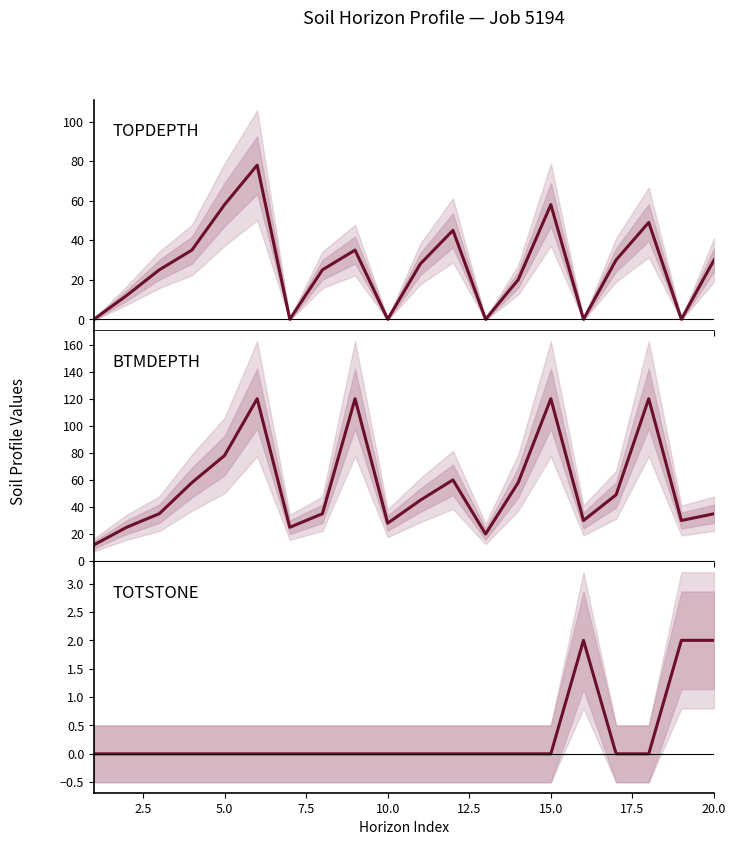

True or false: TOTSTONE and BTMDEPTH intersect in this chart.

False